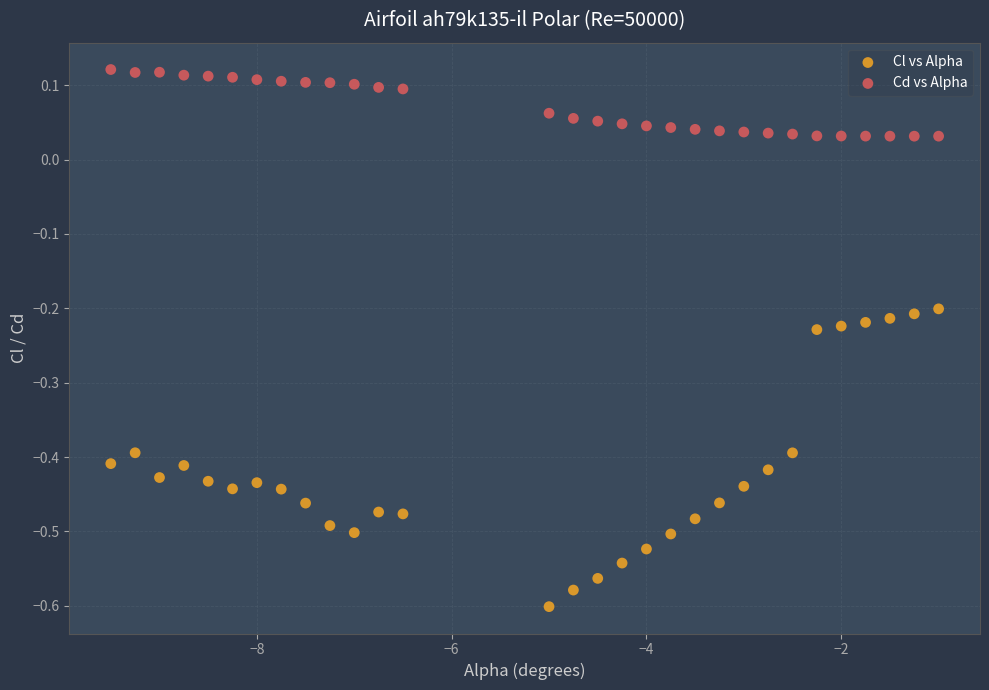

What are all the series names shown in the legend?

Cl vs Alpha, Cd vs Alpha